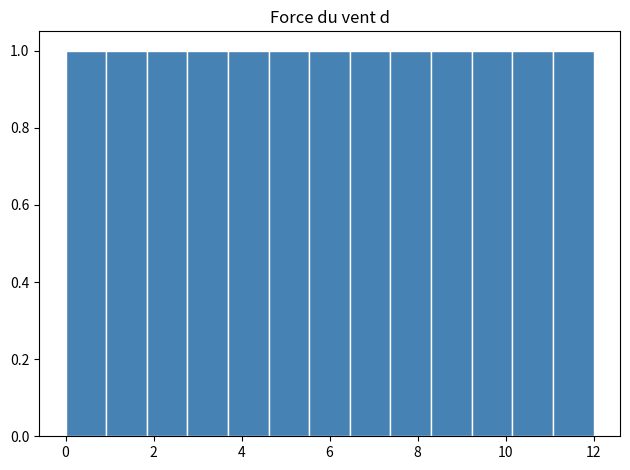

How tall is the bar that spans 1.0 to 1.8 on the x-axis? Neither the bar edges nor the heights are printed on the chart, so give them approximately, as read against the axes.

1